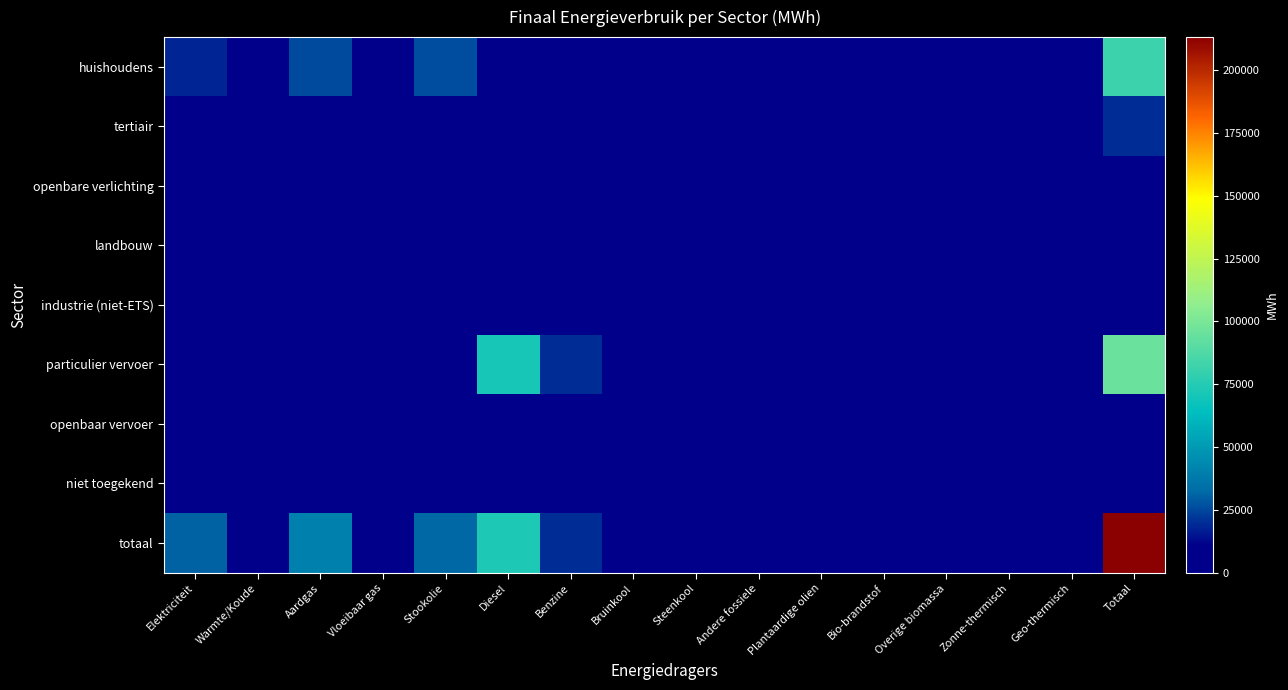

Reading left to right, extract all data points from this chart.

huishoudens: Elektriciteit=17915.9	Warmte/Koude=0.0	Aardgas=25796.0	Vloeibaar gas=6500.7	Stookolie=25986.8	Diesel=0.0	Benzine=0.0	Bruinkool=0.0	Steenkool=151.7	Andere fossiele=0.0	Plantaardige olien=0.0	Bio-brandstof=0.0	Overige biomassa=4876.8	Zonne-thermisch=120.4	Geo-thermisch=572.0	Totaal=81920.3
tertiair: Elektriciteit=7958.3	Warmte/Koude=0.0	Aardgas=9612.5	Vloeibaar gas=126.1	Stookolie=1364.2	Diesel=0.0	Benzine=0.0	Bruinkool=0.0	Steenkool=0.0	Andere fossiele=0.0	Plantaardige olien=0.0	Bio-brandstof=0.0	Overige biomassa=516.8	Zonne-thermisch=3.1	Geo-thermisch=0.0	Totaal=19581.0
openbare verlichting: Elektriciteit=620.8	Warmte/Koude=0.0	Aardgas=0.0	Vloeibaar gas=0.0	Stookolie=0.0	Diesel=0.0	Benzine=0.0	Bruinkool=0.0	Steenkool=0.0	Andere fossiele=0.0	Plantaardige olien=0.0	Bio-brandstof=0.0	Overige biomassa=0.0	Zonne-thermisch=0.0	Geo-thermisch=0.0	Totaal=620.8
landbouw: Elektriciteit=840.8	Warmte/Koude=62.4	Aardgas=2693.9	Vloeibaar gas=24.7	Stookolie=3502.7	Diesel=0.0	Benzine=0.0	Bruinkool=0.0	Steenkool=121.8	Andere fossiele=0.0	Plantaardige olien=0.0	Bio-brandstof=0.0	Overige biomassa=0.0	Zonne-thermisch=0.0	Geo-thermisch=0.0	Totaal=7246.3
industrie (niet-ETS): Elektriciteit=2209.2	Warmte/Koude=0.0	Aardgas=569.2	Vloeibaar gas=330.7	Stookolie=970.7	Diesel=0.0	Benzine=0.0	Bruinkool=0.0	Steenkool=4.4	Andere fossiele=0.0	Plantaardige olien=0.0	Bio-brandstof=0.0	Overige biomassa=162.4	Zonne-thermisch=0.0	Geo-thermisch=0.0	Totaal=4246.6
particulier vervoer: Elektriciteit=35.5	Warmte/Koude=0.0	Aardgas=117.3	Vloeibaar gas=195.2	Stookolie=0.0	Diesel=70940.6	Benzine=19662.1	Bruinkool=0.0	Steenkool=0.0	Andere fossiele=0.0	Plantaardige olien=0.0	Bio-brandstof=4723.6	Overige biomassa=0.0	Zonne-thermisch=0.0	Geo-thermisch=0.0	Totaal=95674.3
openbaar vervoer: Elektriciteit=0.0	Warmte/Koude=0.0	Aardgas=0.0	Vloeibaar gas=0.0	Stookolie=0.0	Diesel=1755.1	Benzine=0.0	Bruinkool=0.0	Steenkool=0.0	Andere fossiele=0.0	Plantaardige olien=0.0	Bio-brandstof=99.7	Overige biomassa=0.0	Zonne-thermisch=0.0	Geo-thermisch=0.0	Totaal=1854.8
niet toegekend: Elektriciteit=717.0	Warmte/Koude=0.0	Aardgas=1331.2	Vloeibaar gas=0.0	Stookolie=0.0	Diesel=0.0	Benzine=0.0	Bruinkool=0.0	Steenkool=0.0	Andere fossiele=0.0	Plantaardige olien=0.0	Bio-brandstof=0.0	Overige biomassa=0.0	Zonne-thermisch=0.0	Geo-thermisch=0.0	Totaal=2048.2
totaal: Elektriciteit=30297.5	Warmte/Koude=62.4	Aardgas=40120.2	Vloeibaar gas=7177.3	Stookolie=31824.4	Diesel=72695.8	Benzine=19662.1	Bruinkool=0.0	Steenkool=277.9	Andere fossiele=0.0	Plantaardige olien=0.0	Bio-brandstof=4823.3	Overige biomassa=5556.0	Zonne-thermisch=123.5	Geo-thermisch=572.0	Totaal=213192.3